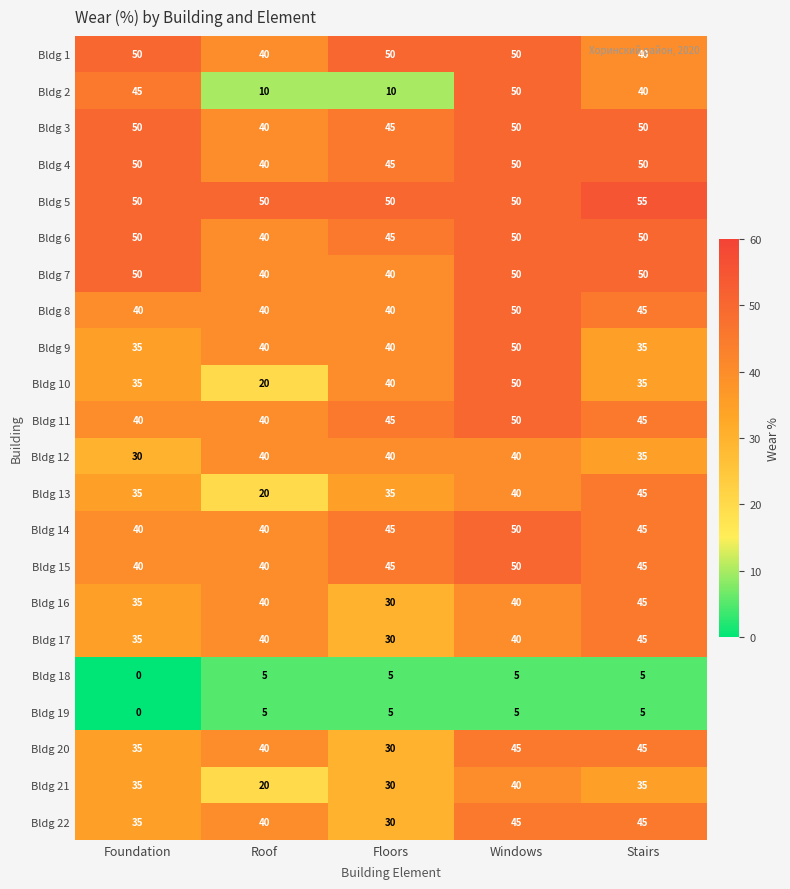

Count the Bldg 7 values in the range 40 to 50.

5